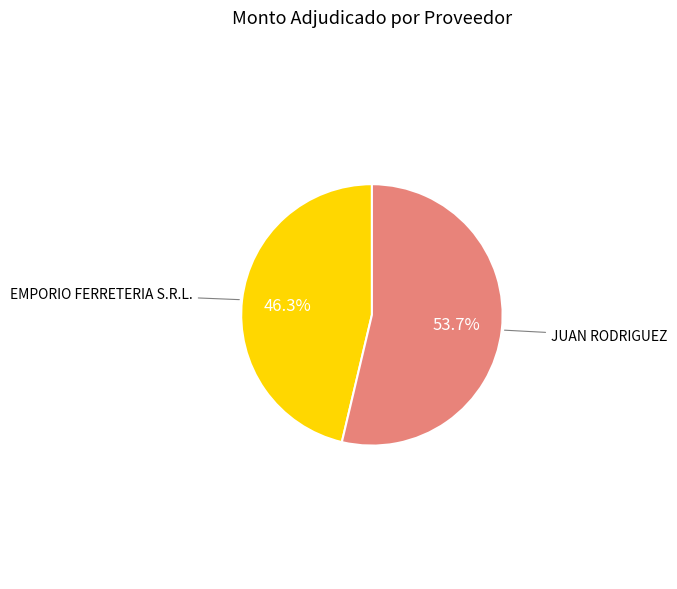

Does any single category account for the majority?

Yes